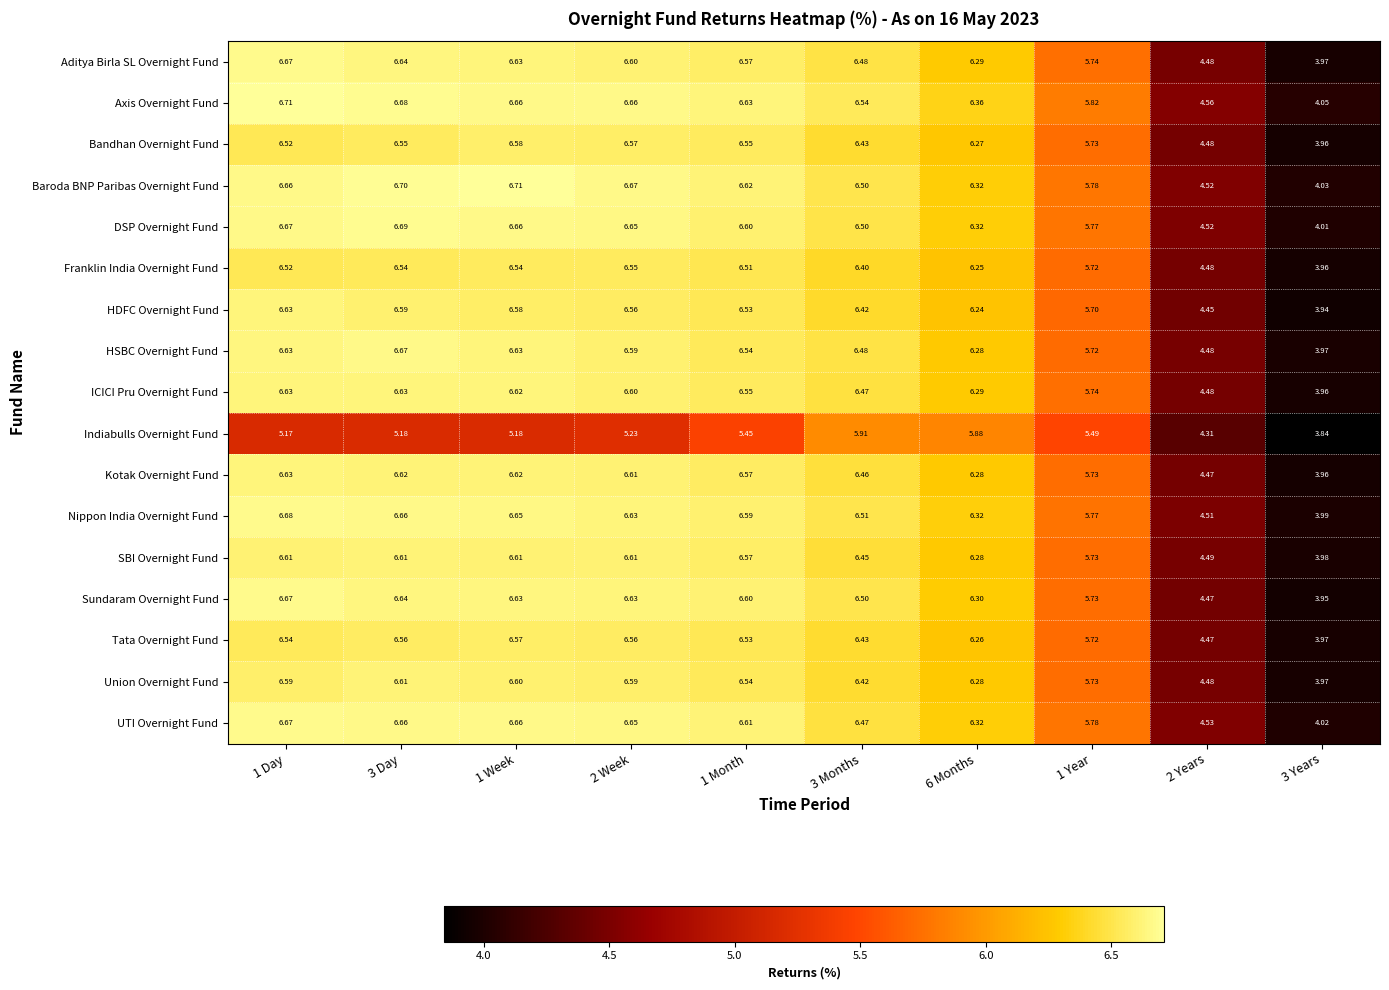

Which series has the largest range (max minus min)?

Sundaram Overnight Fund